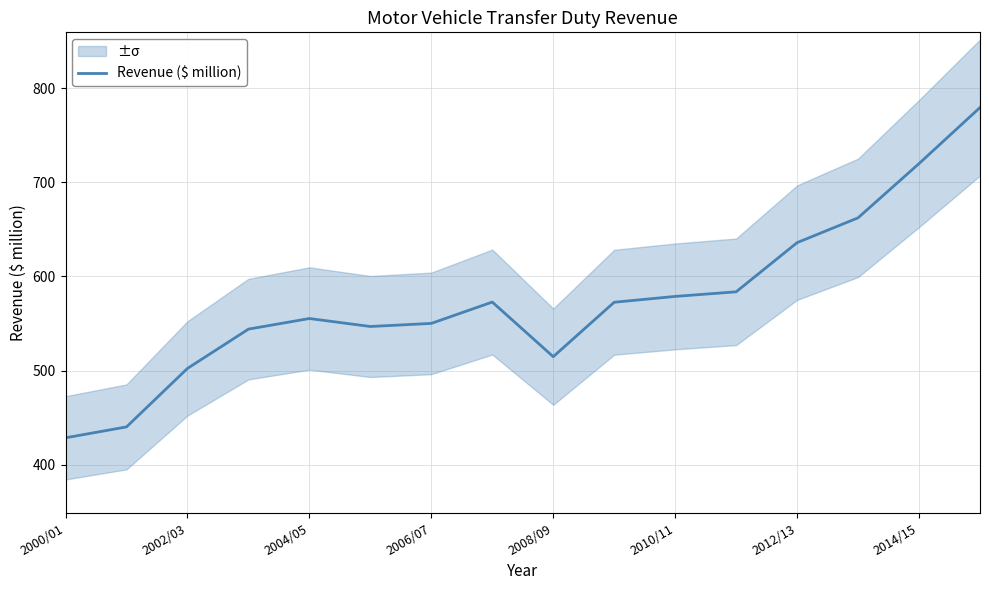

Is it true that Revenue ($ million) equals 318.4 at 2012/13?

False